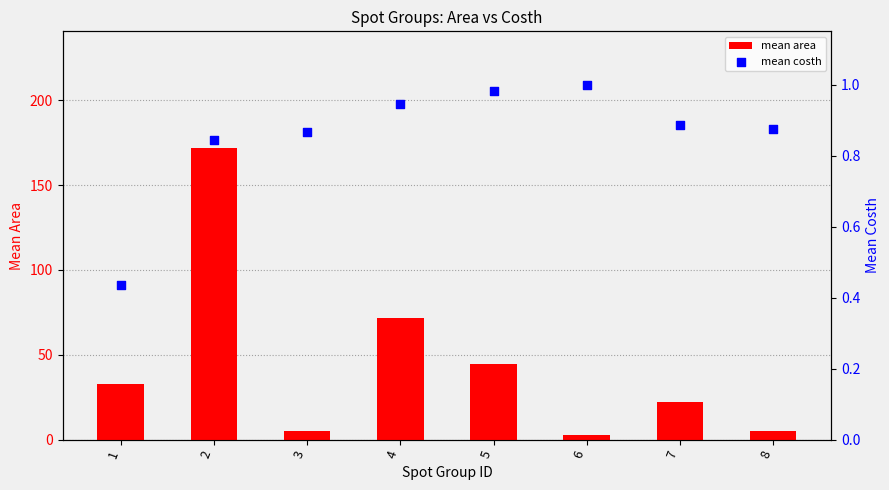

Is the value of mean costh at 7 greater than the value of mean area at 7?

No